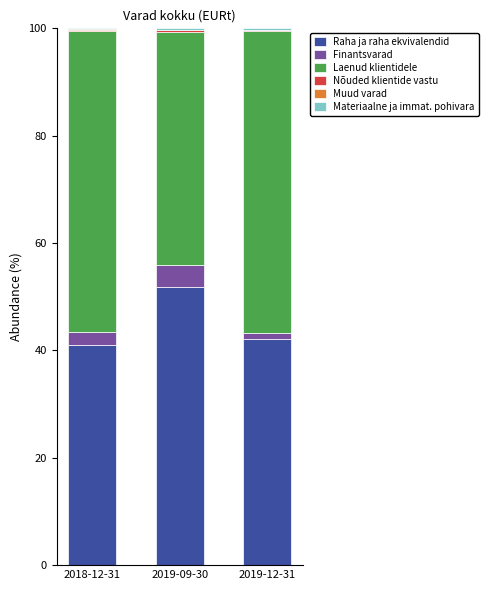

The value of Raha ja raha ekvivalendid at 2019-09-30 is 21.8. True or false?

False